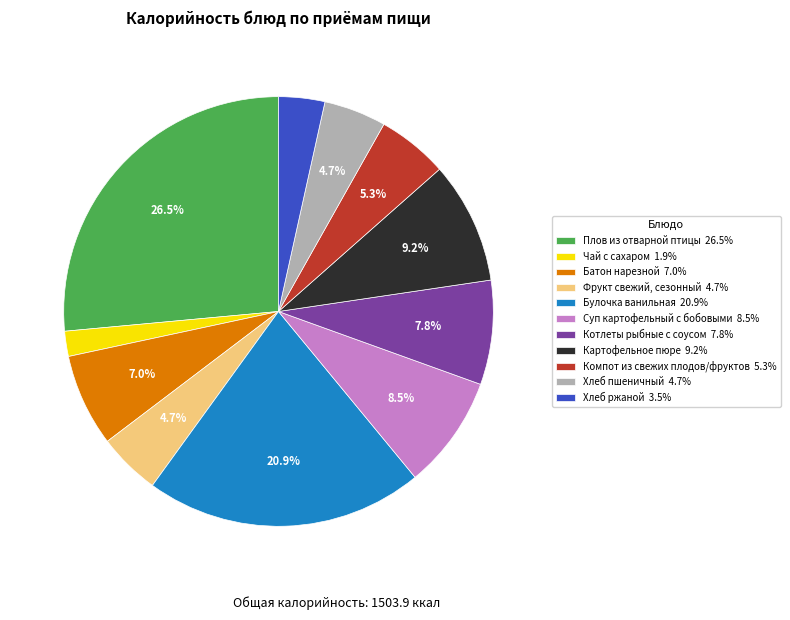

Count the number of slices in the pie.

11